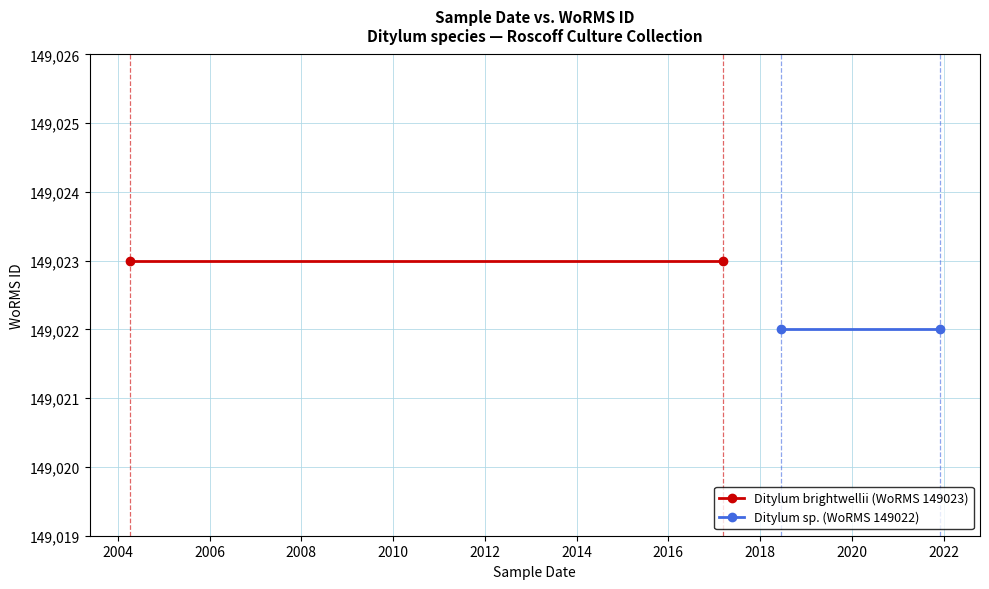

Which series has the largest total across all categories?

Ditylum brightwellii (WoRMS 149023)